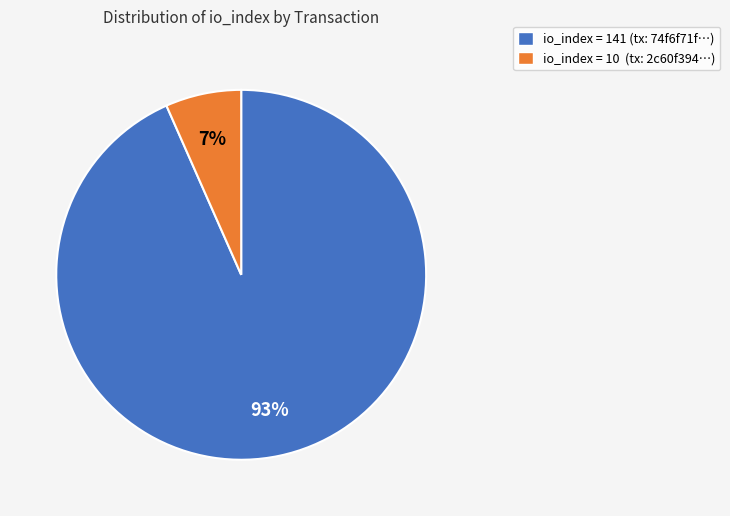

To the nearest percent, what is the average slice percentage?

50%